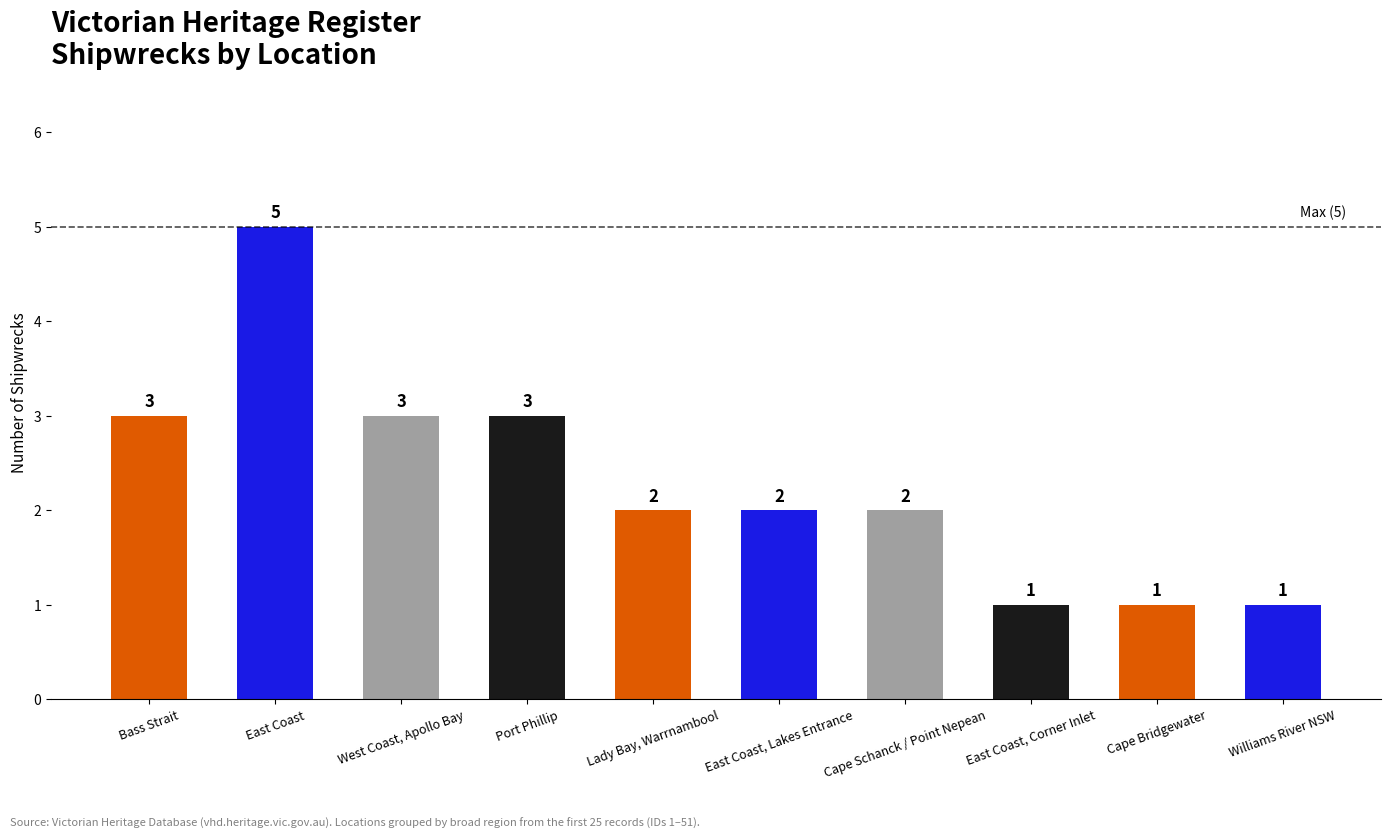

What is the difference between the maximum and minimum values?

4